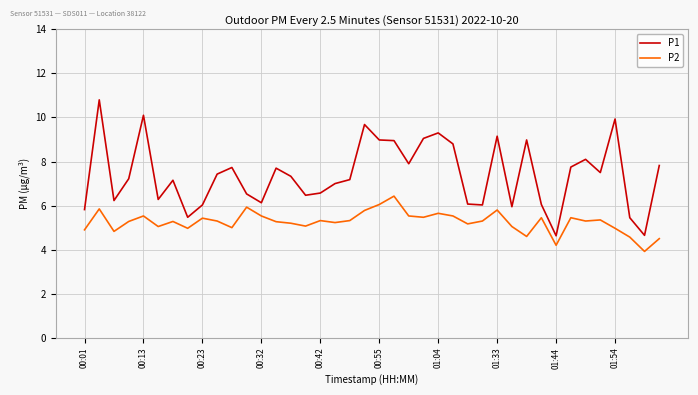

Which series has the largest total across all categories?

P1